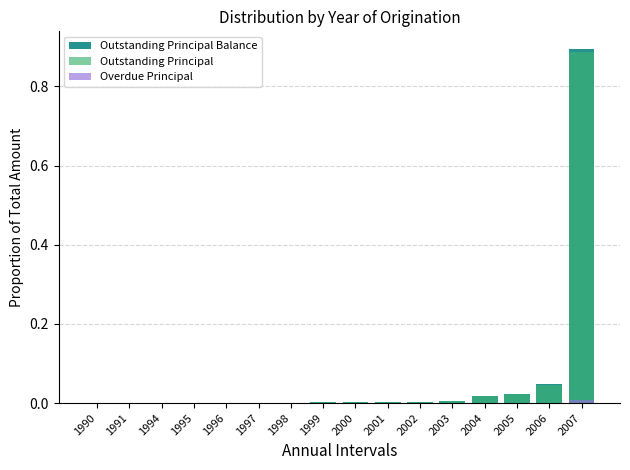

At which category does the chart reach its peak across all series?

2007